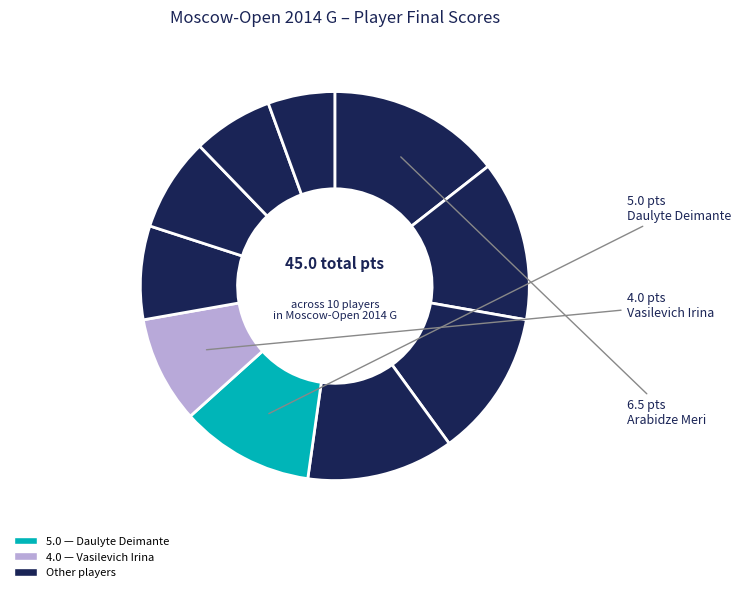

What is the largest slice in the pie chart?

Arabidze Meri